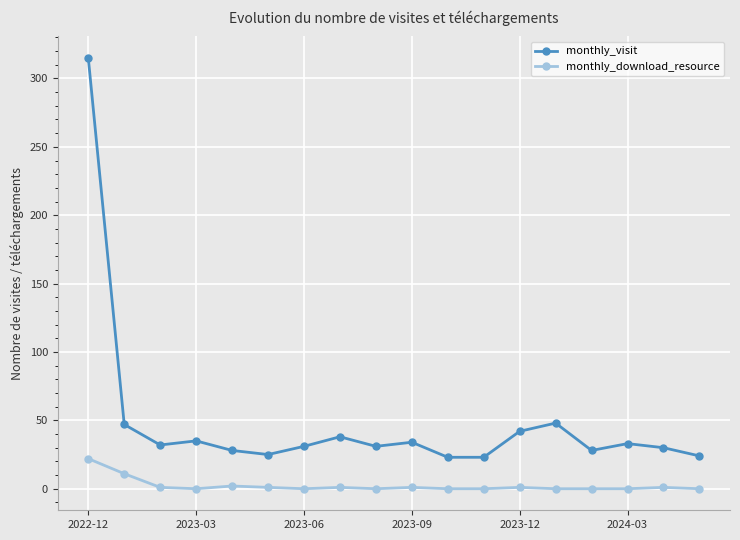

Rank the series by their maximum value, from highest to lowest.

monthly_visit, monthly_download_resource